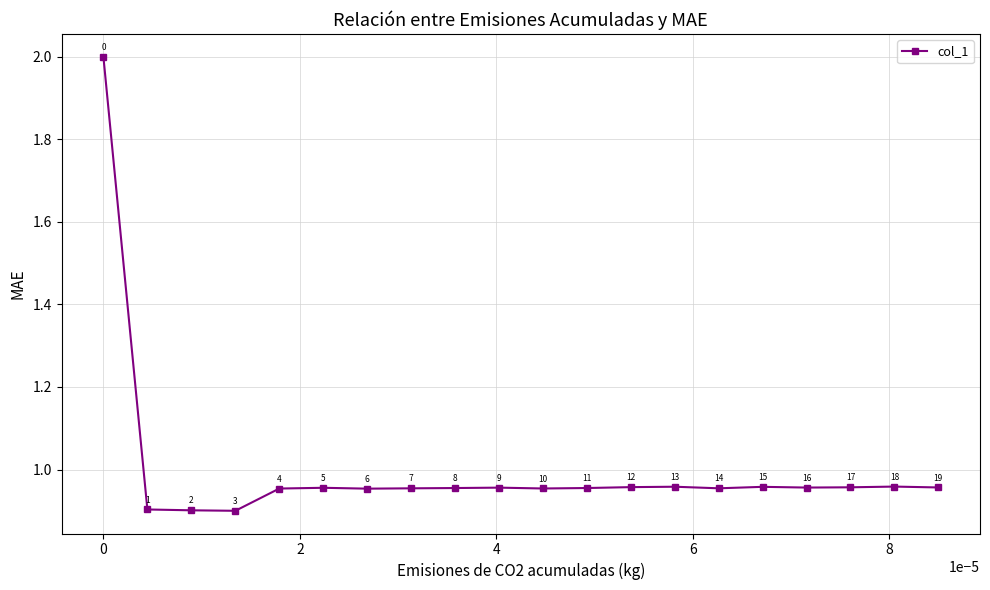

What is the value of the 20th point from the left?

1.0